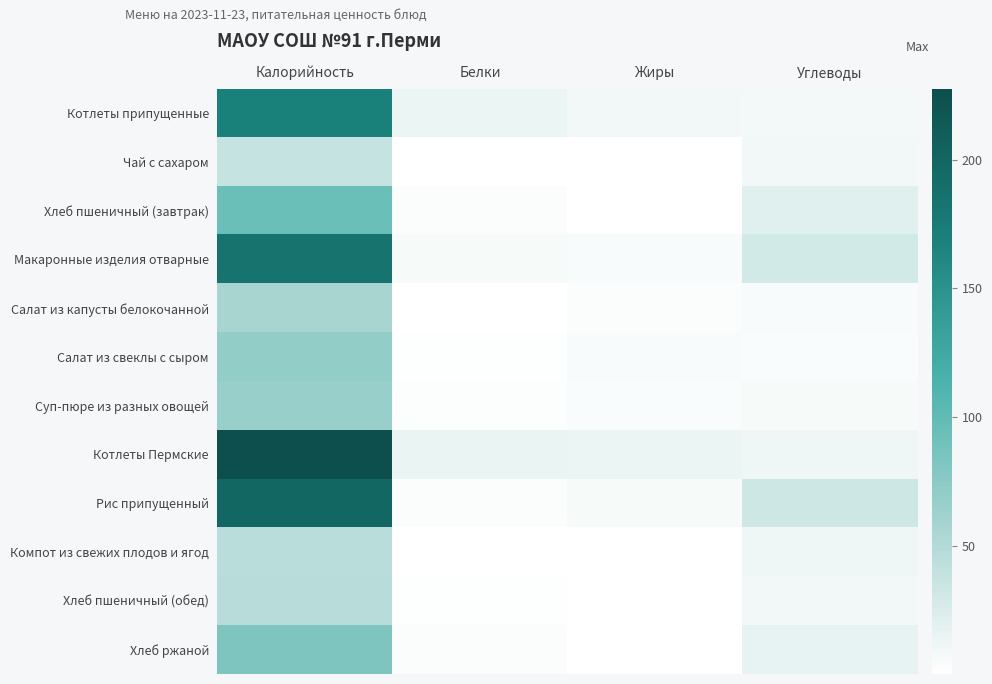

What is the maximum value shown in the chart?

227.7